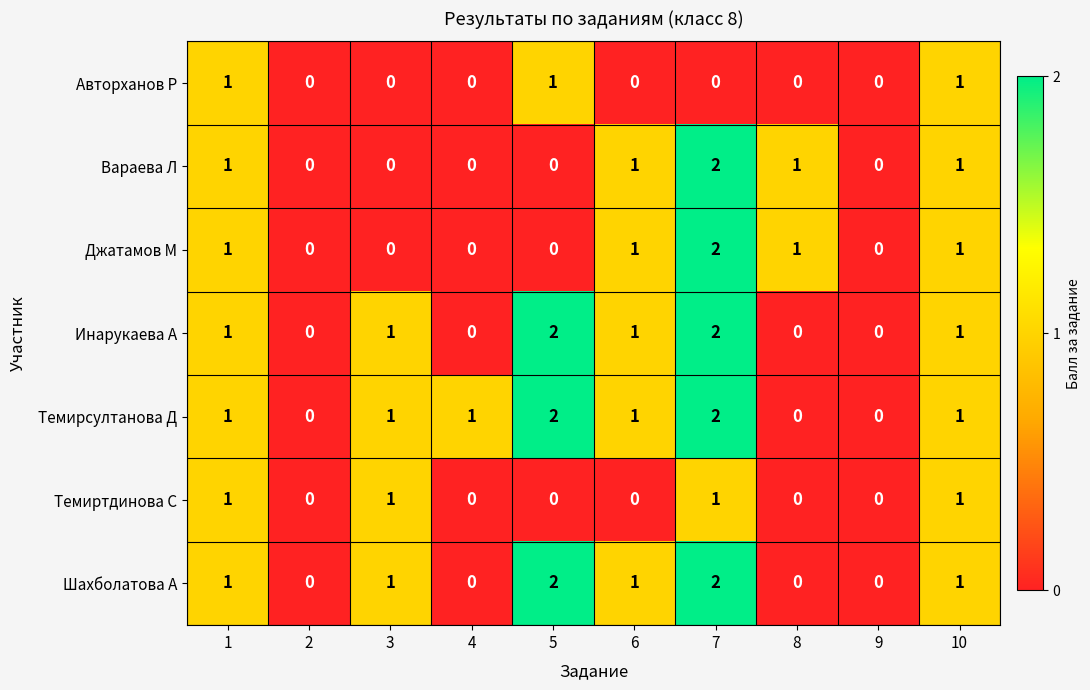

Count the Вараева Л values in the range 0 to 1.

9